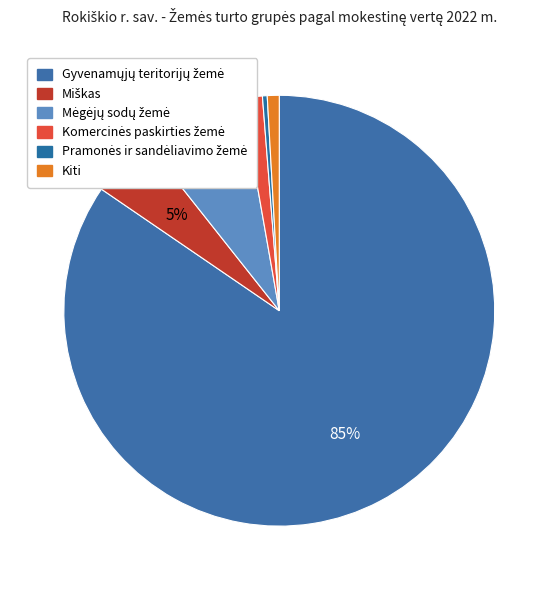

What is the smallest slice in the pie chart?

Pramonės ir sandėliavimo žemė